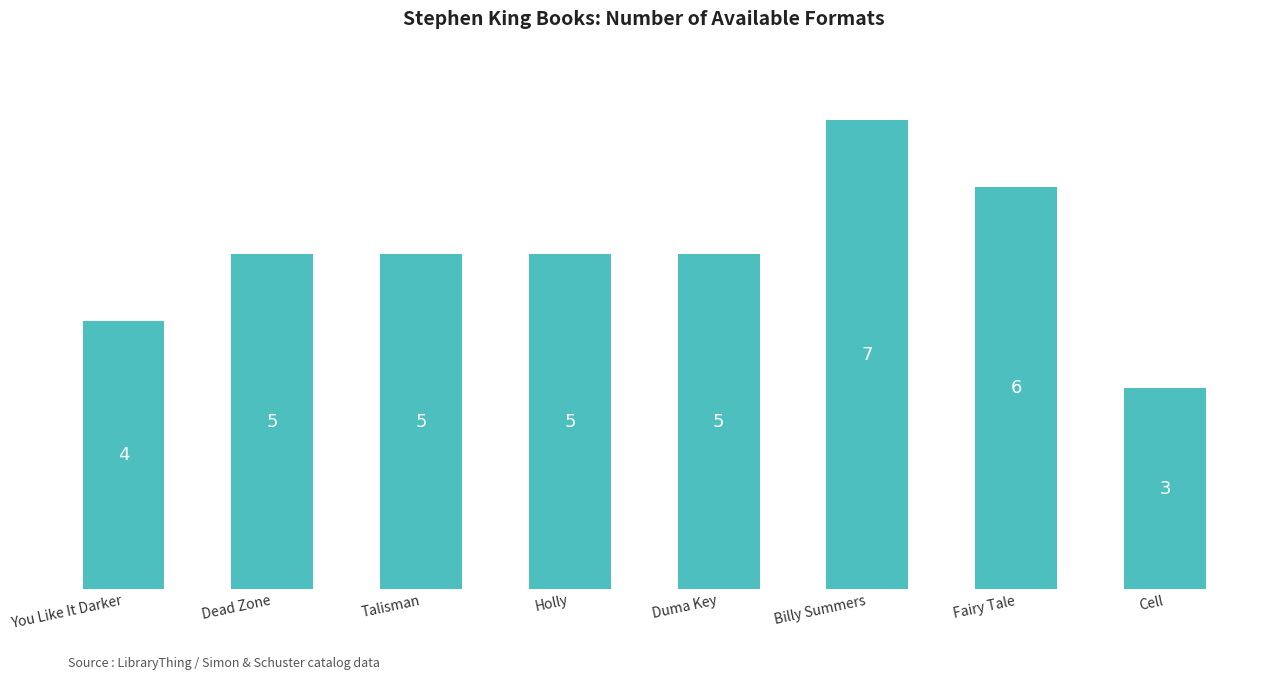

What value does the data have at You Like It Darker?

4